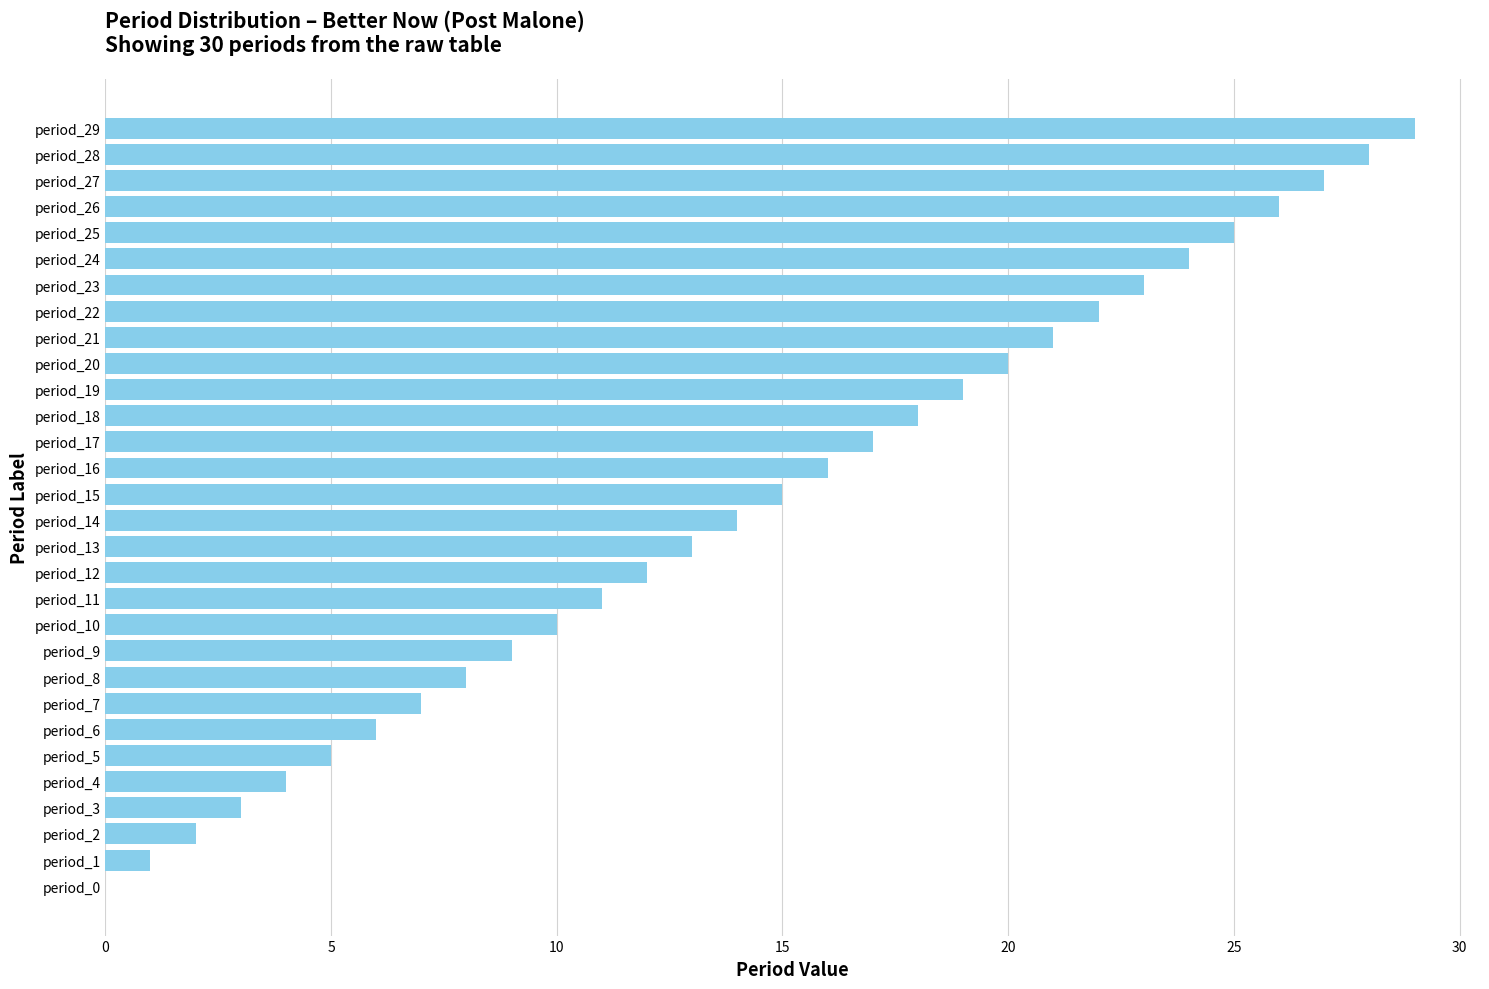

Which category has the highest value across all series?

period_29